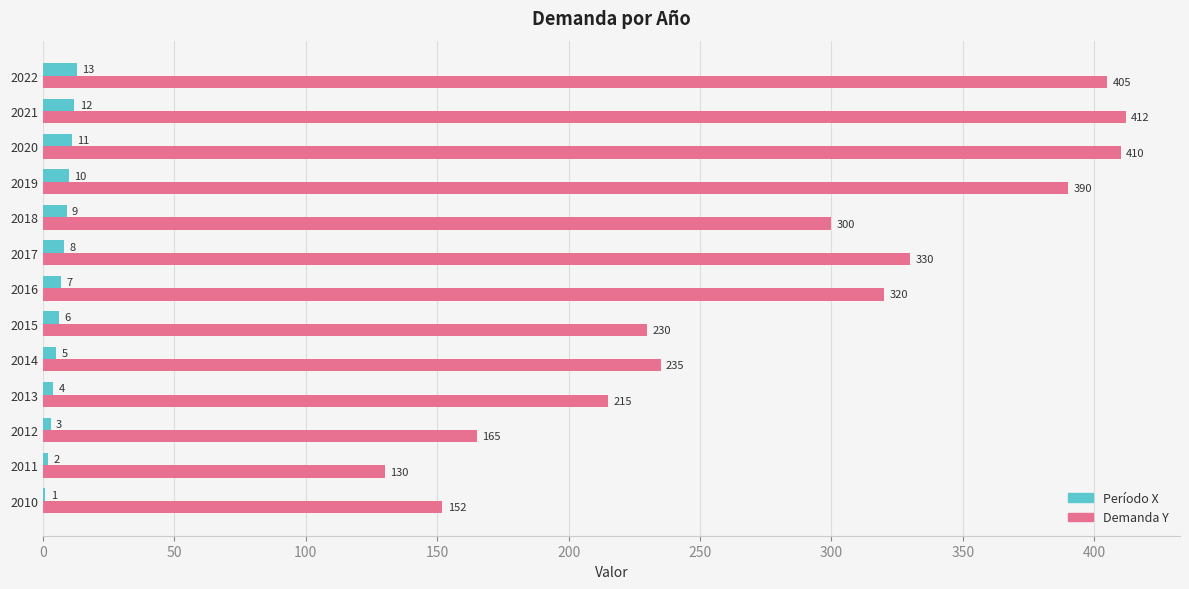

At which category does the chart reach its peak across all series?

2021